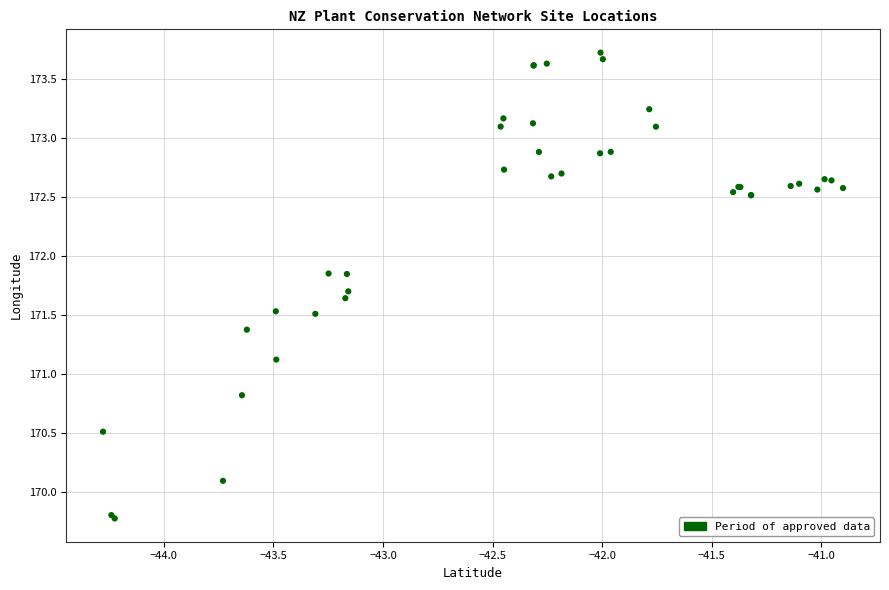

What Y value in the scatter plot is closest to 171?

171.1